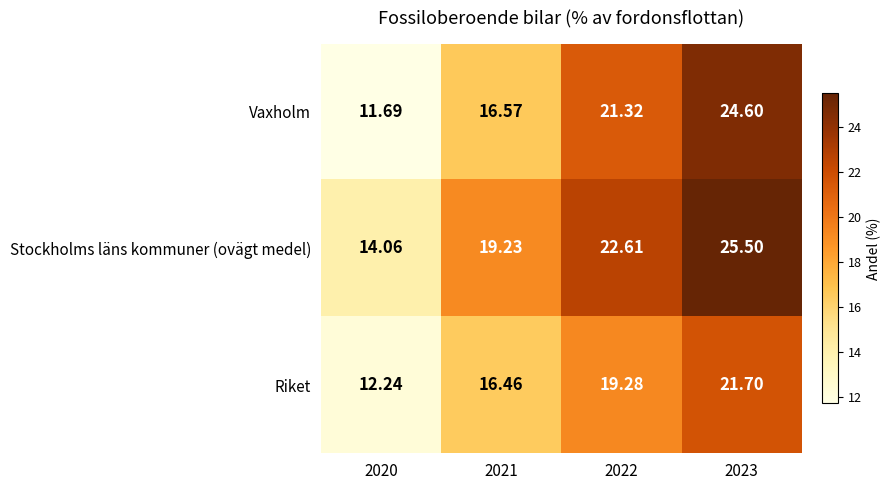

Rank the series at 2022 from lowest to highest value.

Riket, Vaxholm, Stockholms läns kommuner (ovägt medel)